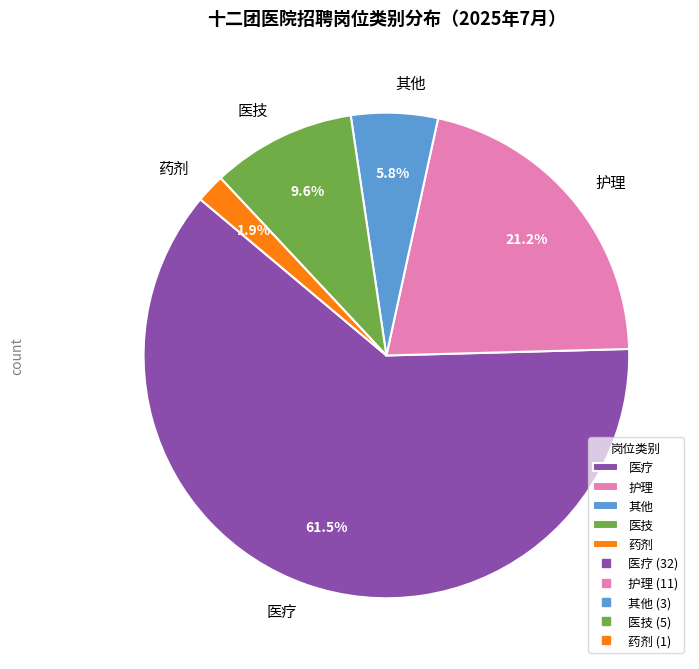

Approximately how many times larger is the value at 护理 compared to 医疗?

0.3